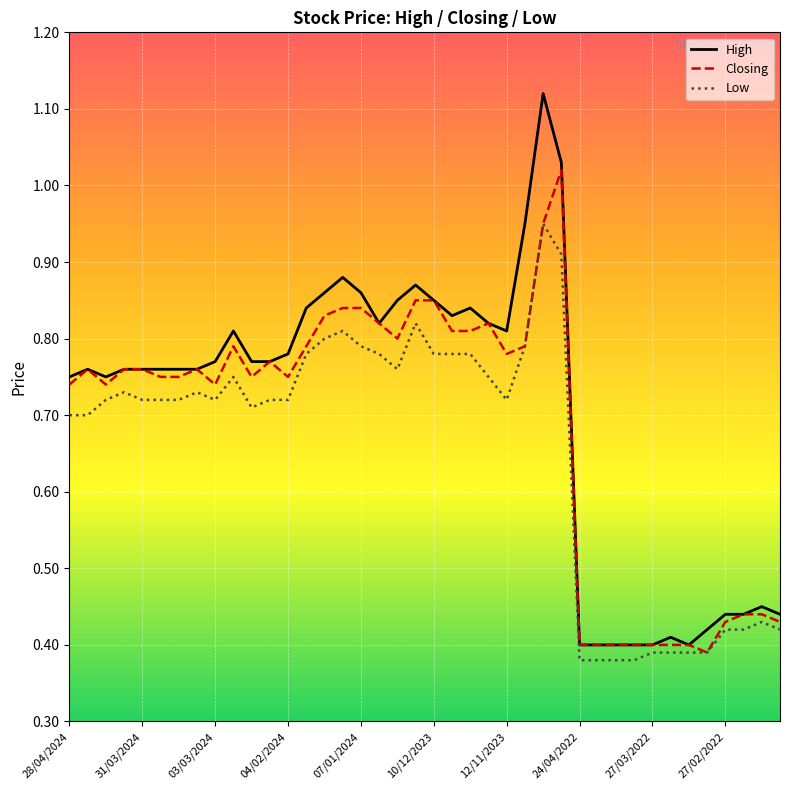

List the series in order of their peak value, lowest first.

Low, Closing, High